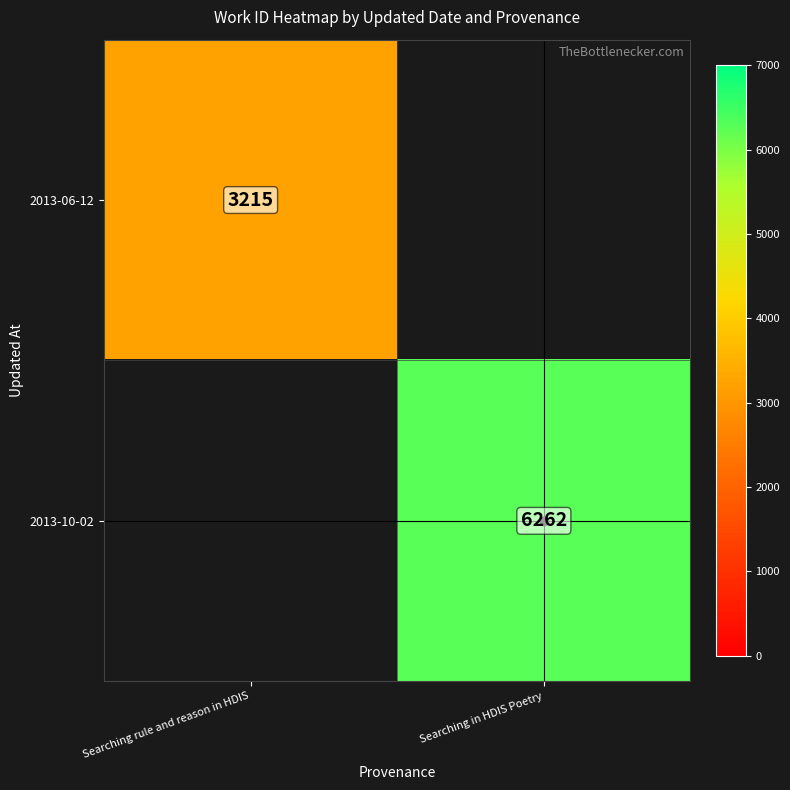

The value of 2013-06-12 at Searching rule and reason in HDIS is 3215. True or false?

True